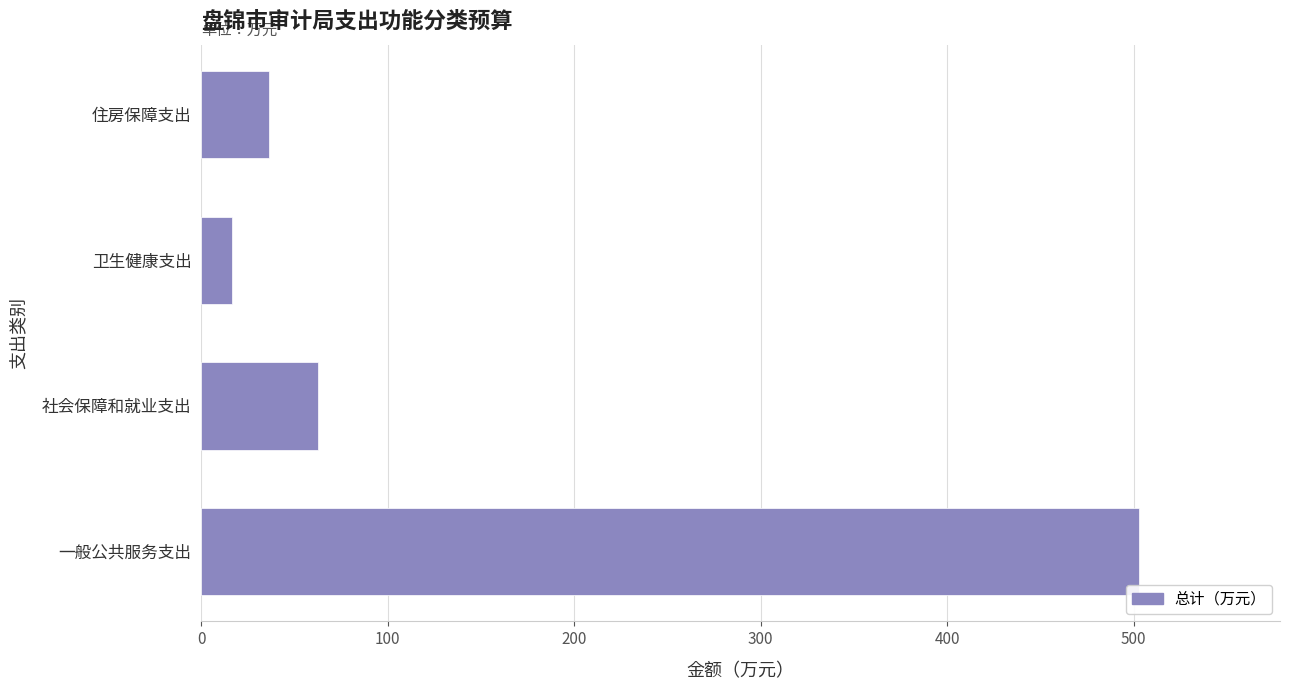

What is the average value?

154.5